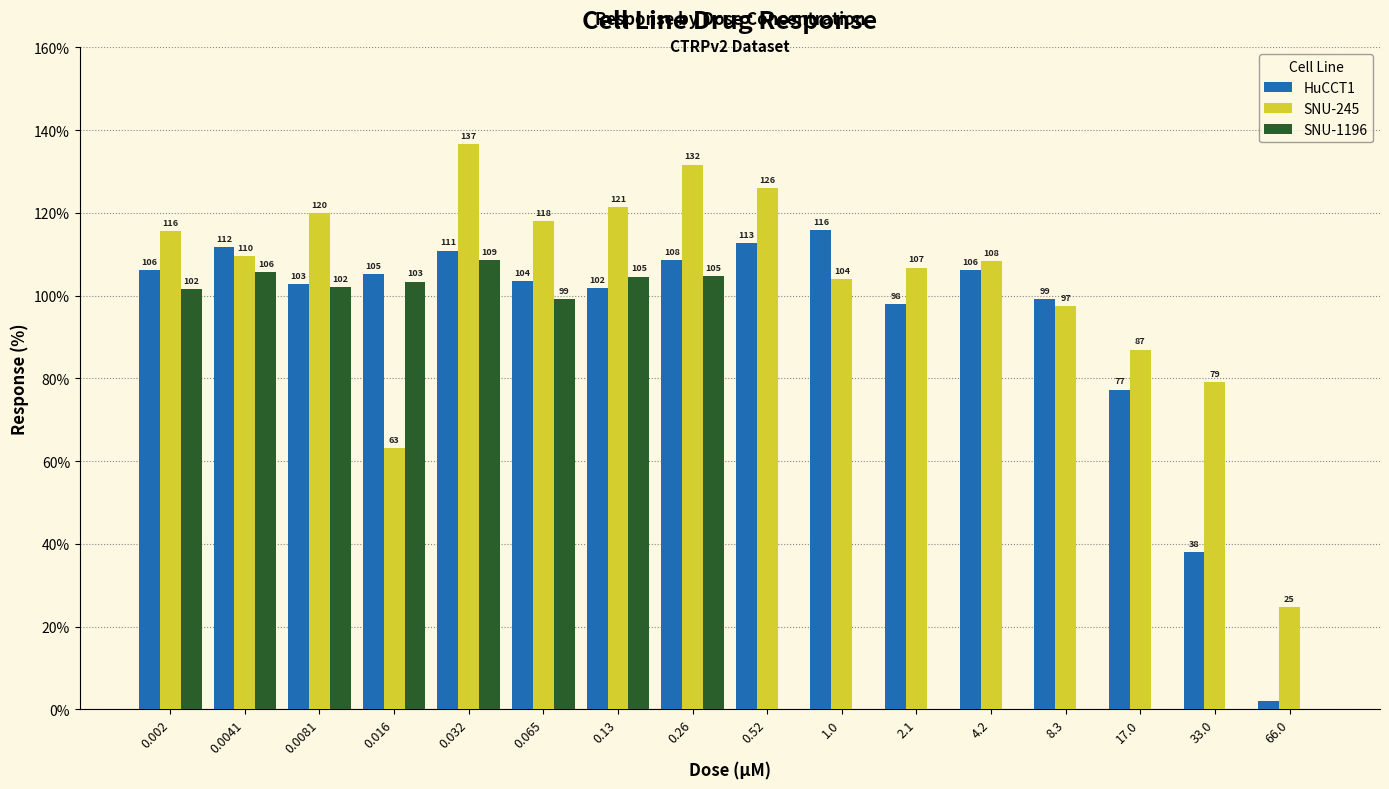

At which label is HuCCT1 closest to 58?

17.0